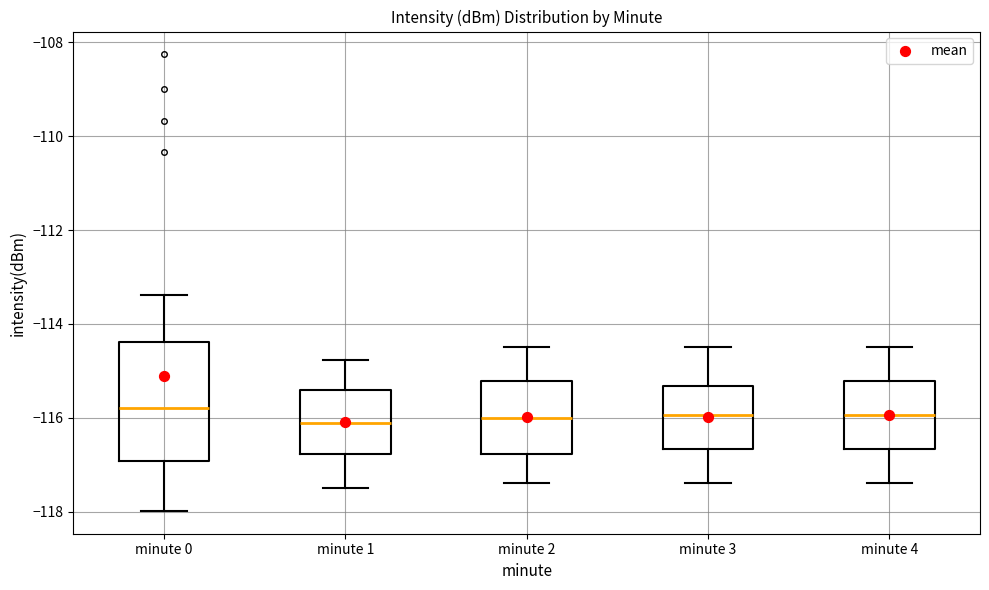

Which box is the tallest, from its lower edge to its upper edge?

minute 0